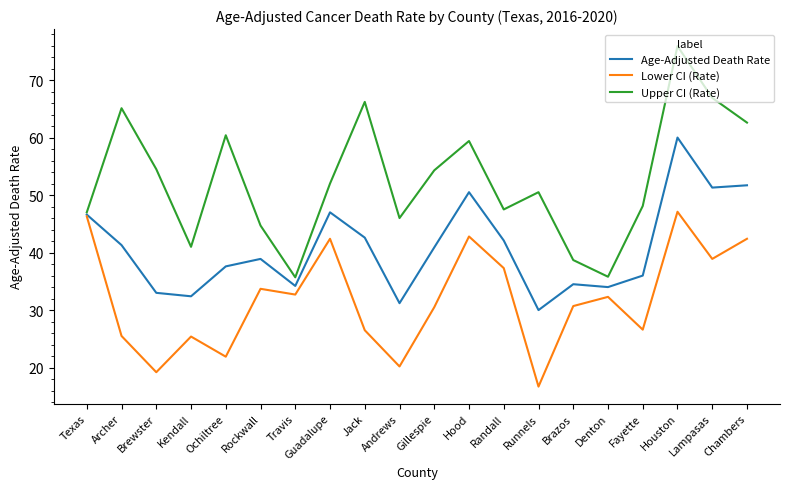

At which category does Upper CI (Rate) reach its first local valley?

Kendall